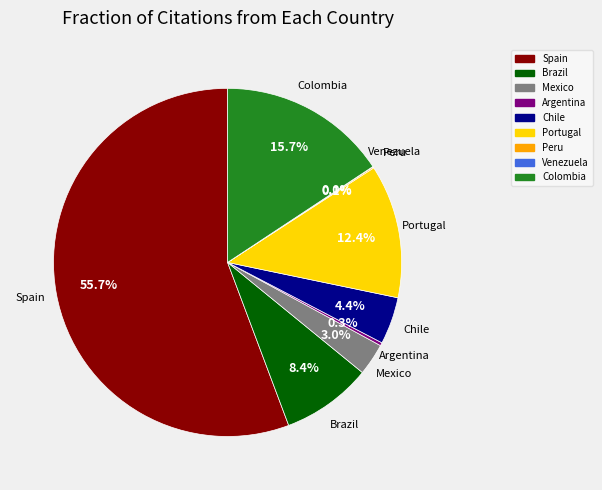

Does Brazil account for over 50% of the chart?

No